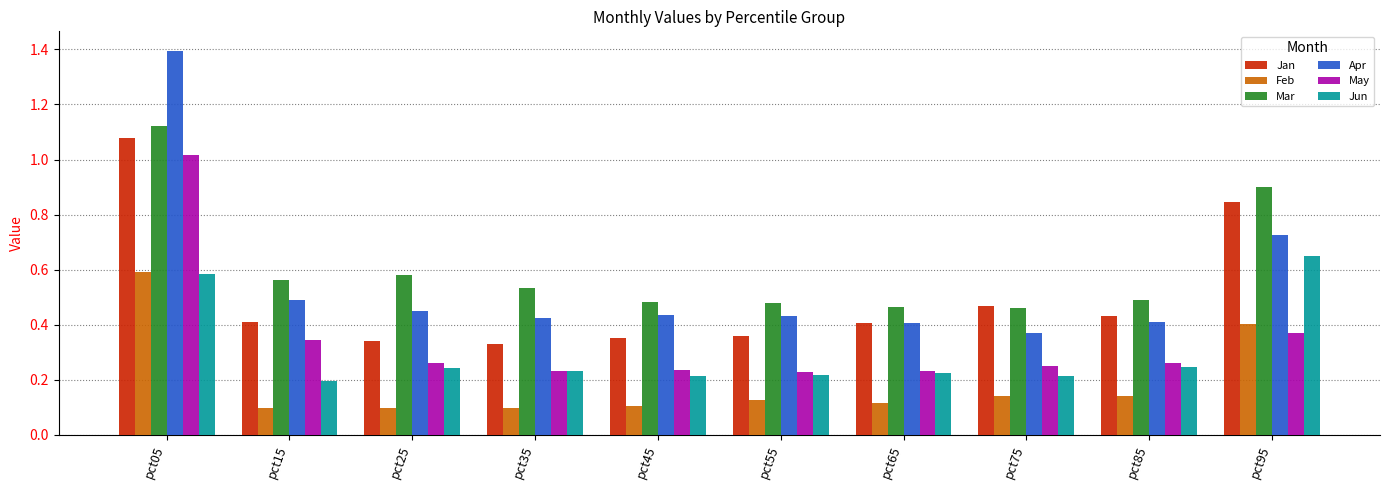

How many bars are there in each group?

6